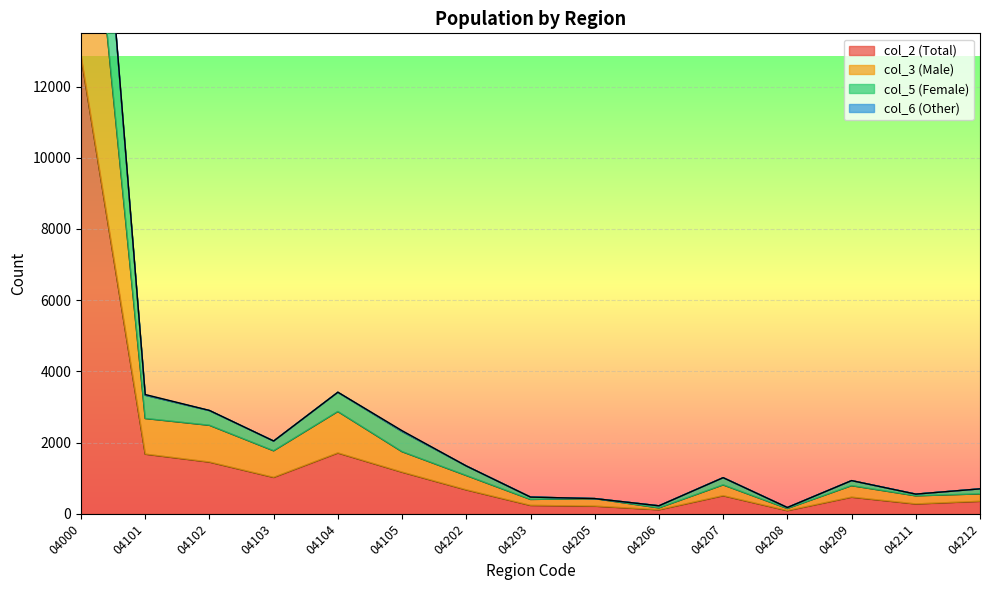

What is the spread (max minus min) of values at 04206?

112